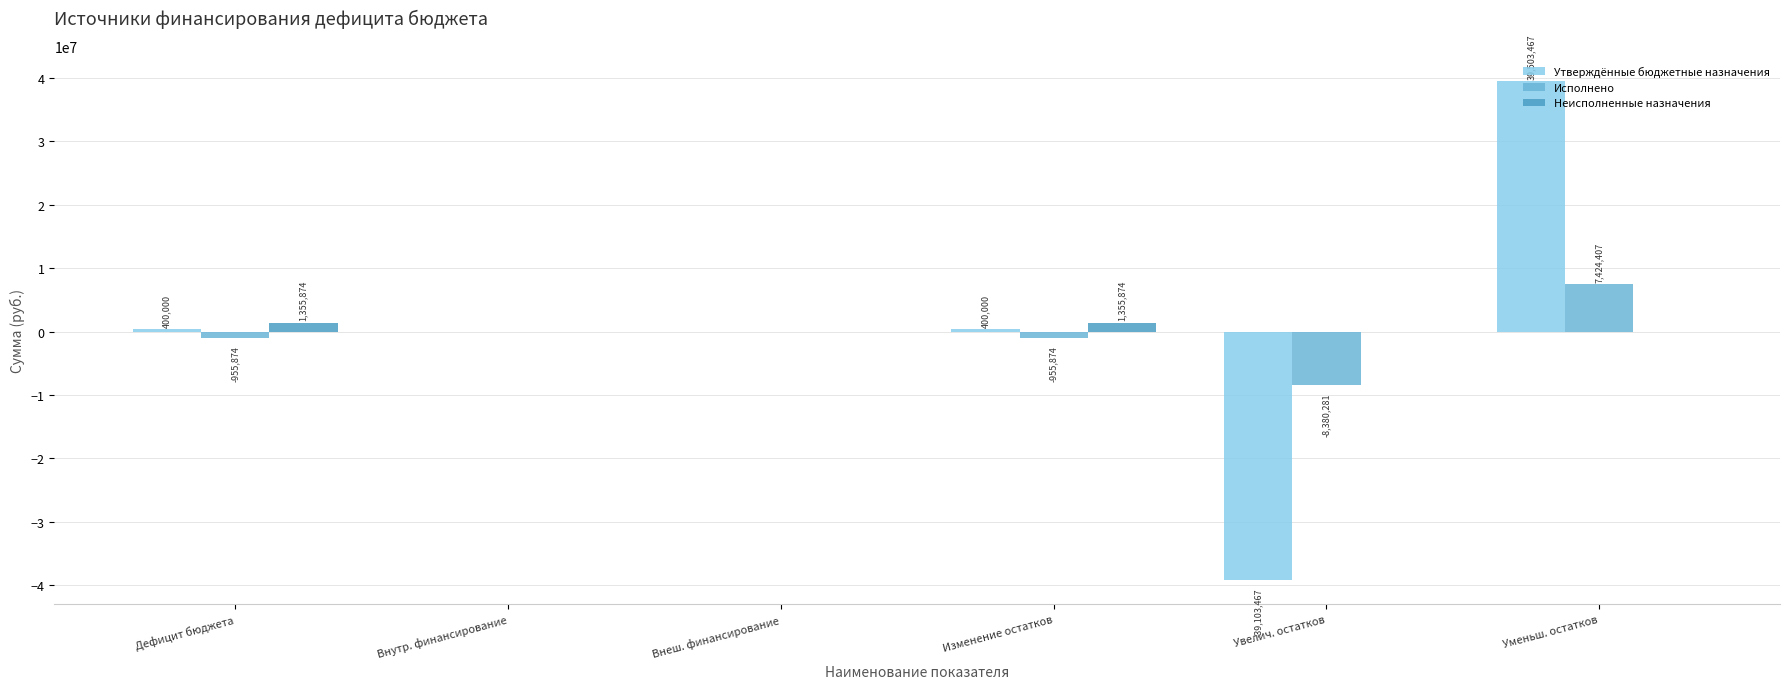

What is the sum of the Исполнено values at Внеш. финансирование and Увелич. остатков?

-8380281.0